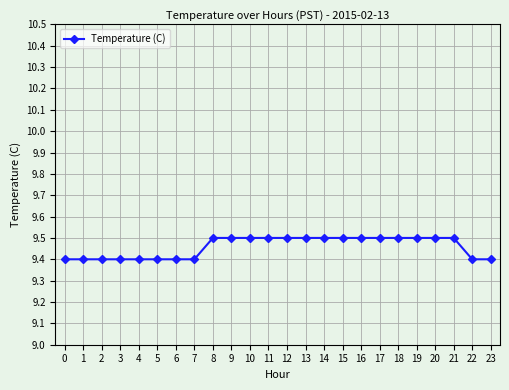

What is the value of the 20th point from the left?

9.5